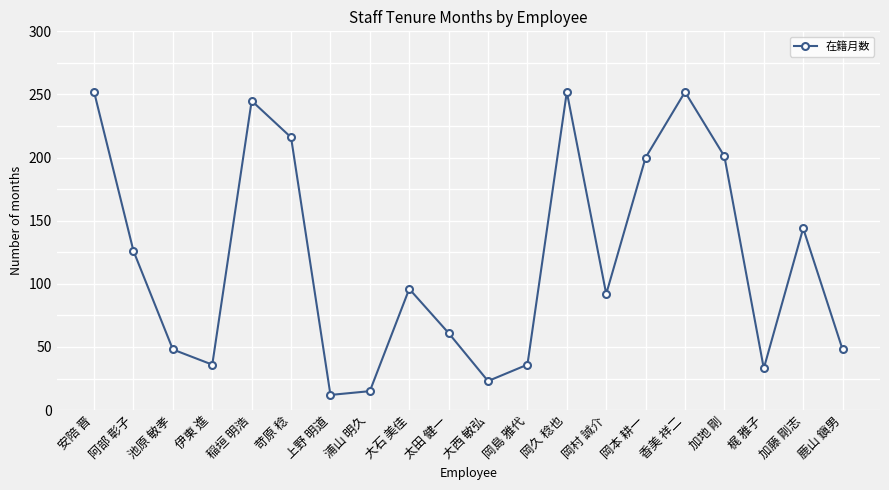

What position from the left is 加藤 剛志?

19